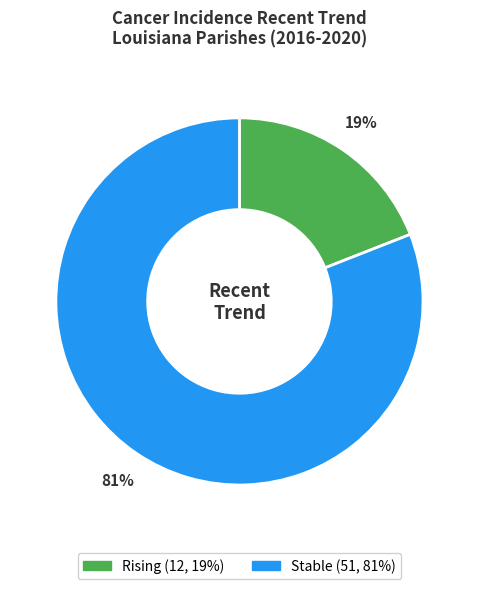

Is there any slice that represents more than half of the pie?

Yes